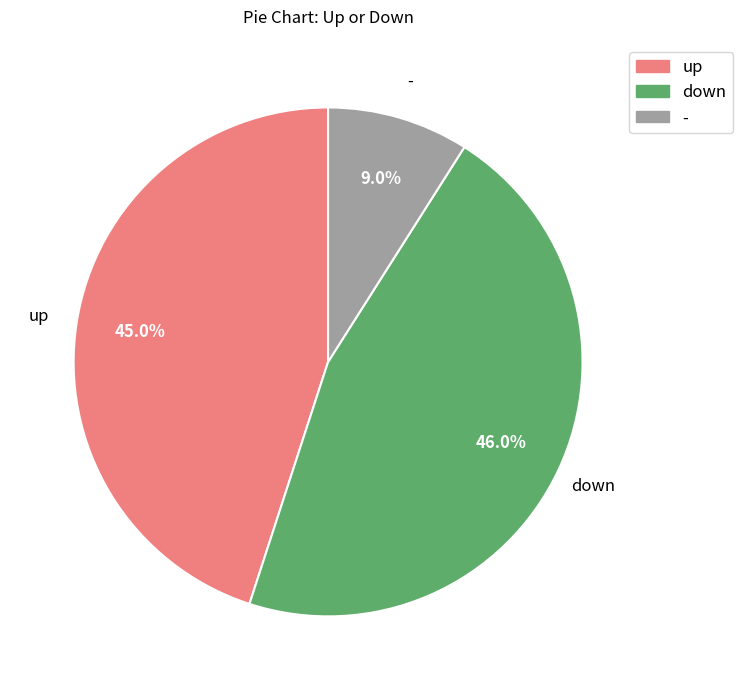

How many slices are in this pie chart?

3